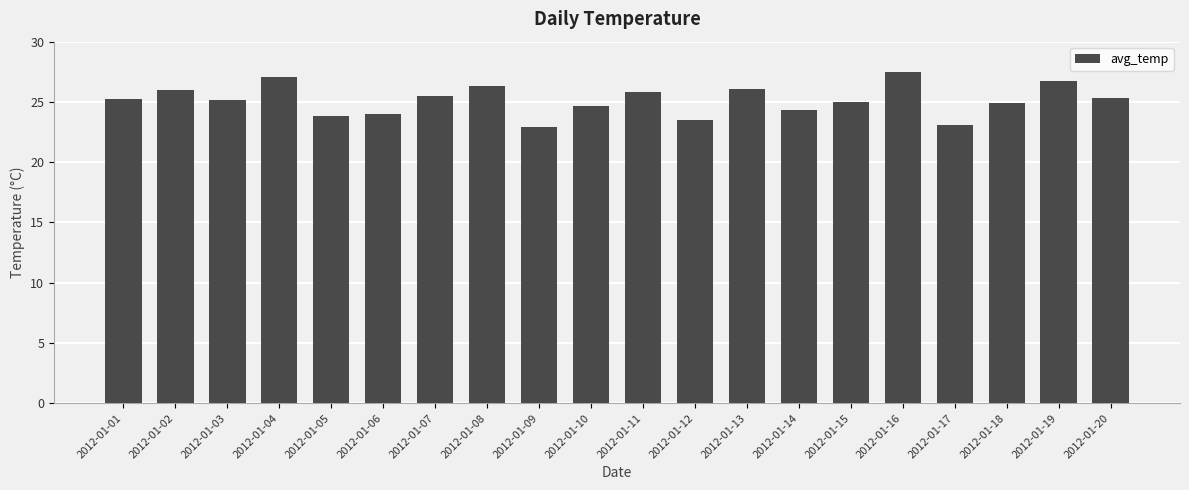

What is the maximum value shown in the chart?

27.5